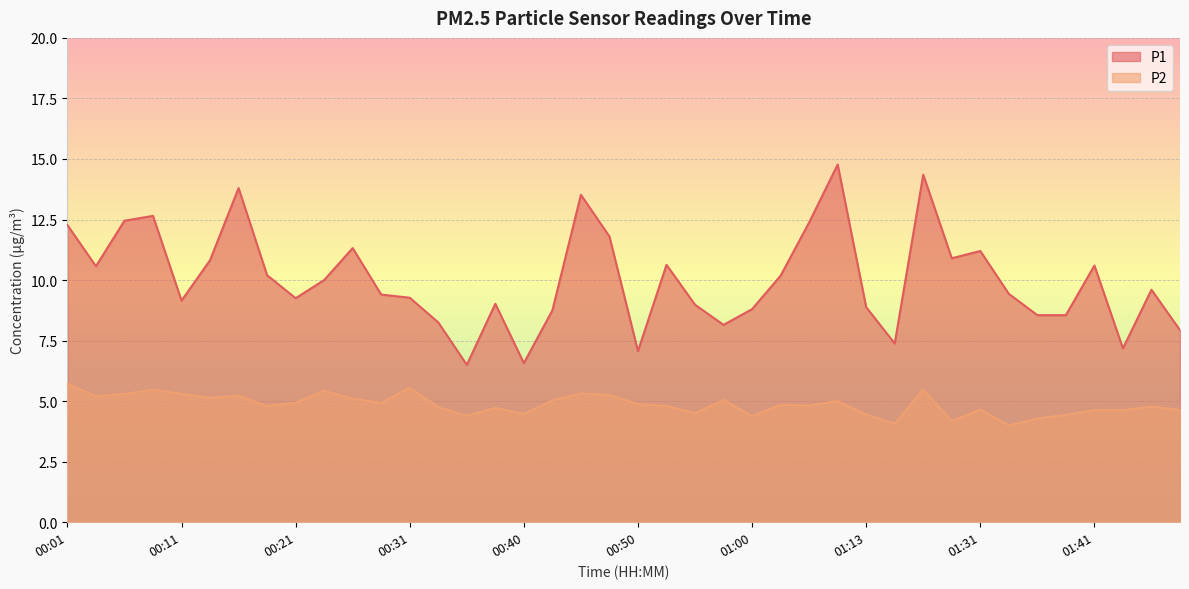

Is it true that P1 equals 3.6 at 00:50?

False